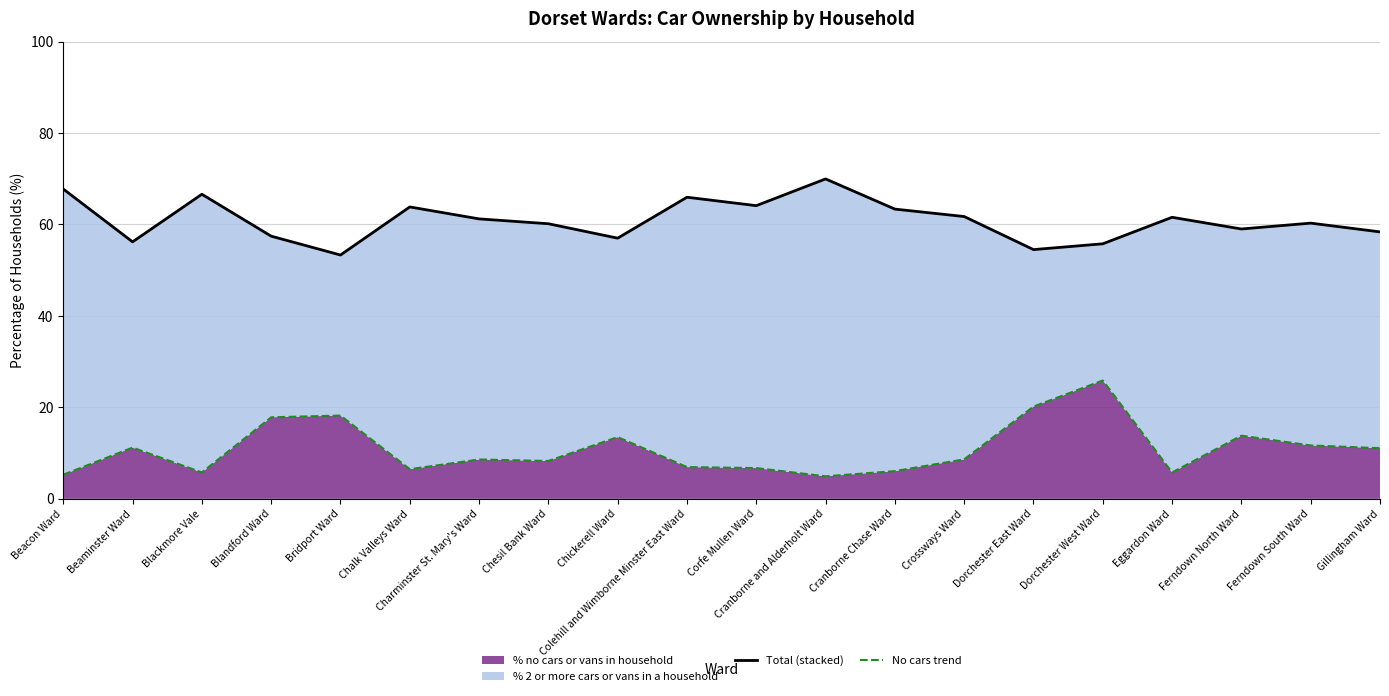

What is the value of the No cars trend point at the 14th from the left?

8.6